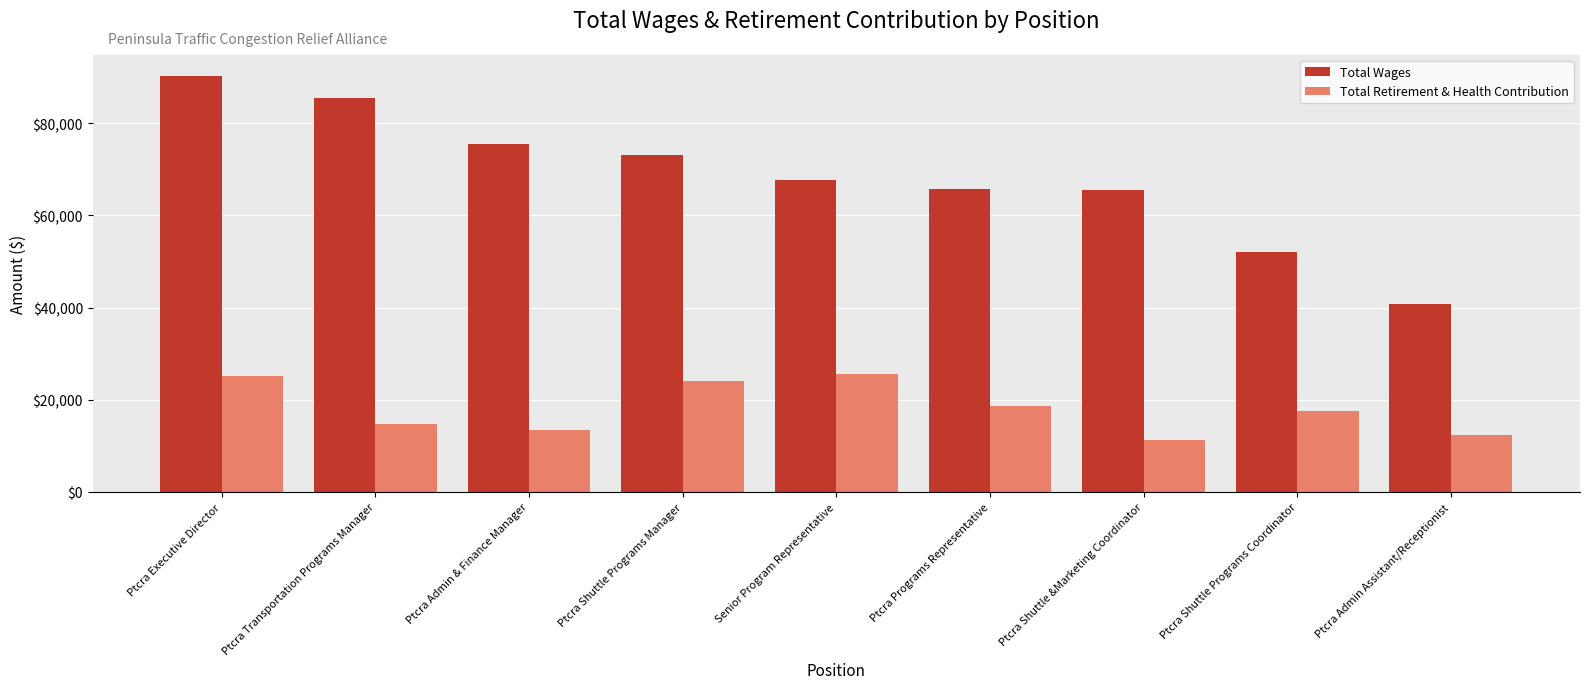

Between Ptcra Admin & Finance Manager and Ptcra Shuttle &Marketing Coordinator, which series saw the biggest shift?

Total Wages